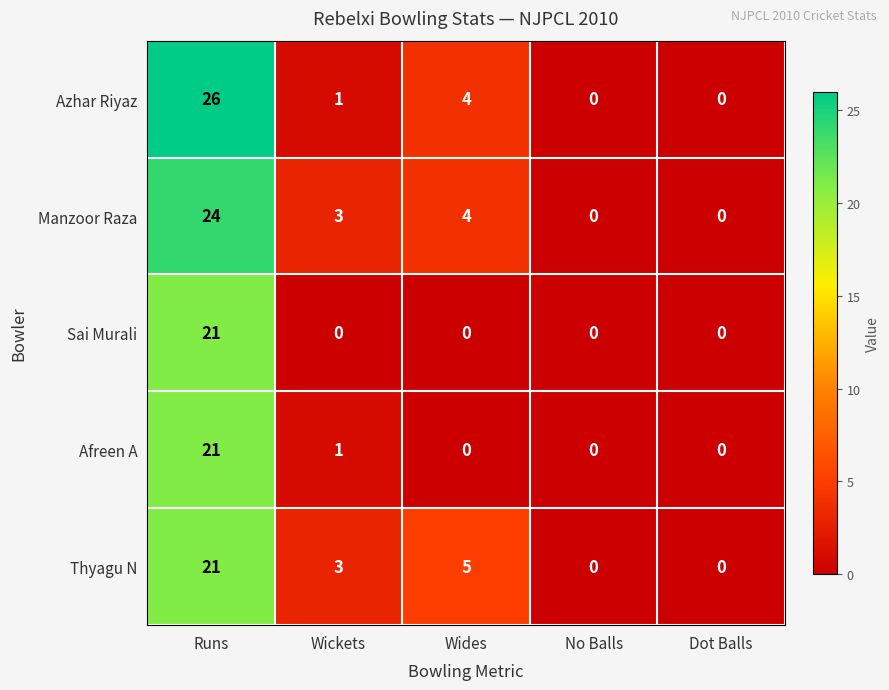

Reading right to left, extract all data points from this chart.

Azhar Riyaz: Dot Balls=0	No Balls=0	Wides=4	Wickets=1	Runs=26
Manzoor Raza: Dot Balls=0	No Balls=0	Wides=4	Wickets=3	Runs=24
Sai Murali: Dot Balls=0	No Balls=0	Wides=0	Wickets=0	Runs=21
Afreen A: Dot Balls=0	No Balls=0	Wides=0	Wickets=1	Runs=21
Thyagu N: Dot Balls=0	No Balls=0	Wides=5	Wickets=3	Runs=21